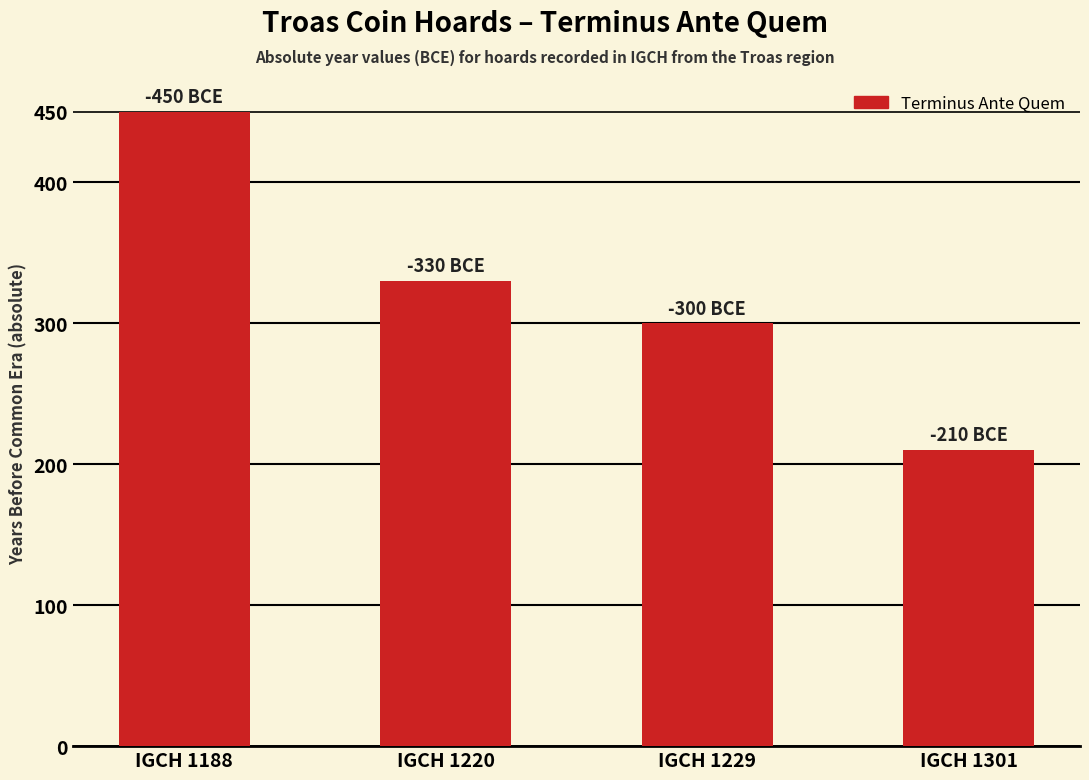

What is the sum of the values at IGCH 1301 and IGCH 1220?

540